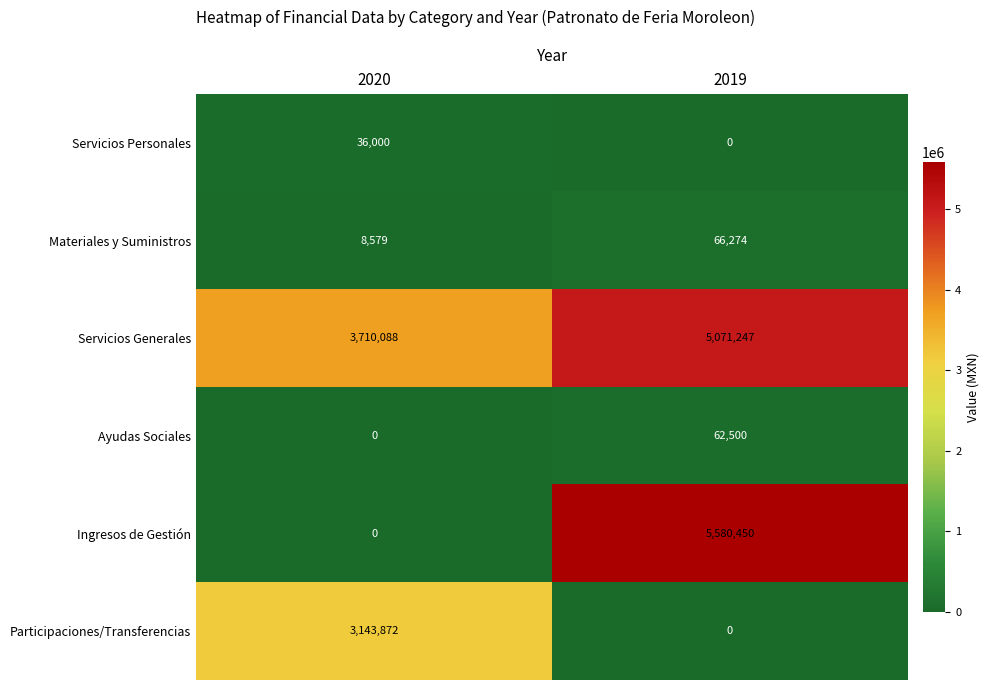

What is the sum of all Servicios Personales values?

36000